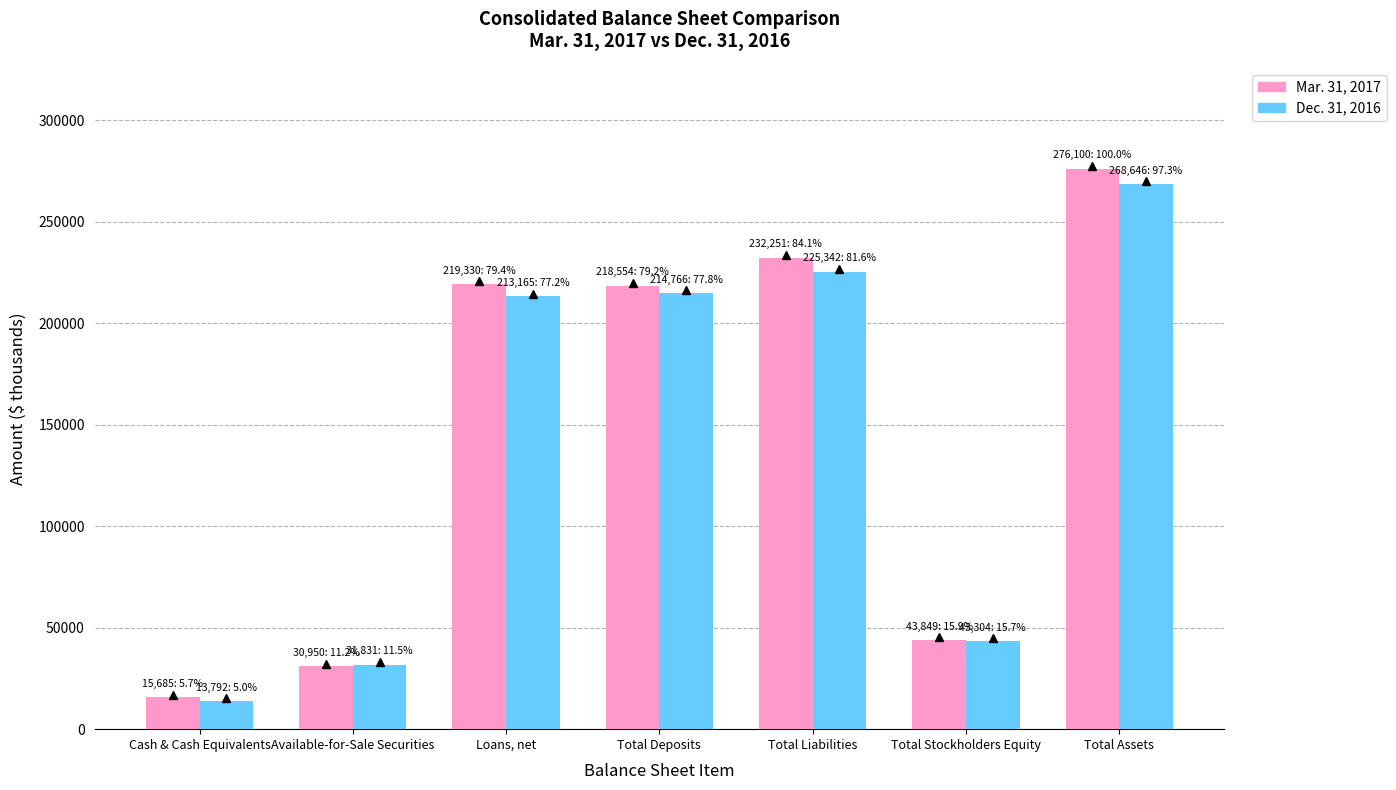

Which series has the largest range (max minus min)?

Mar. 31, 2017